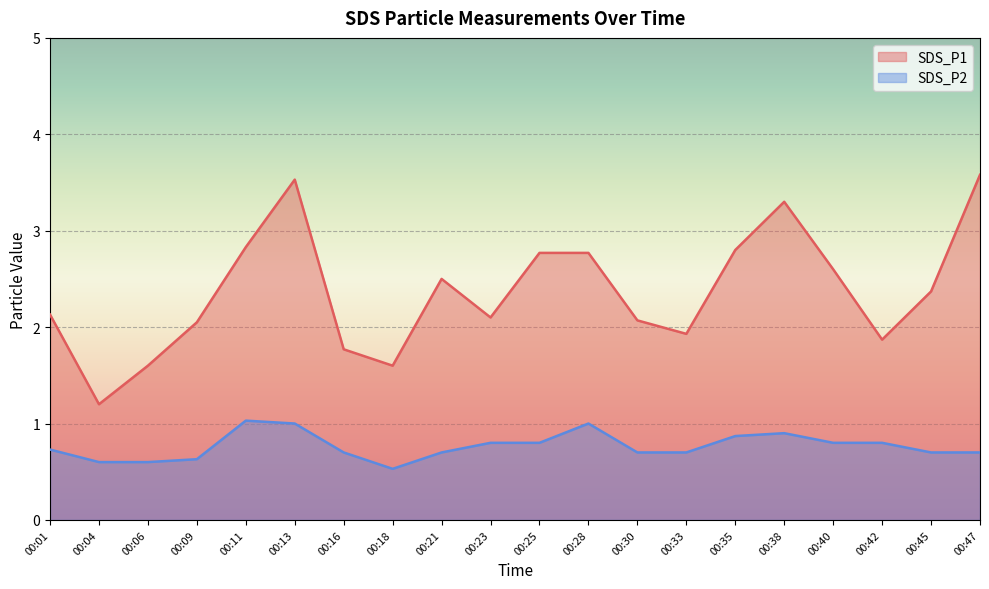

Which series has the largest total across all categories?

SDS_P1